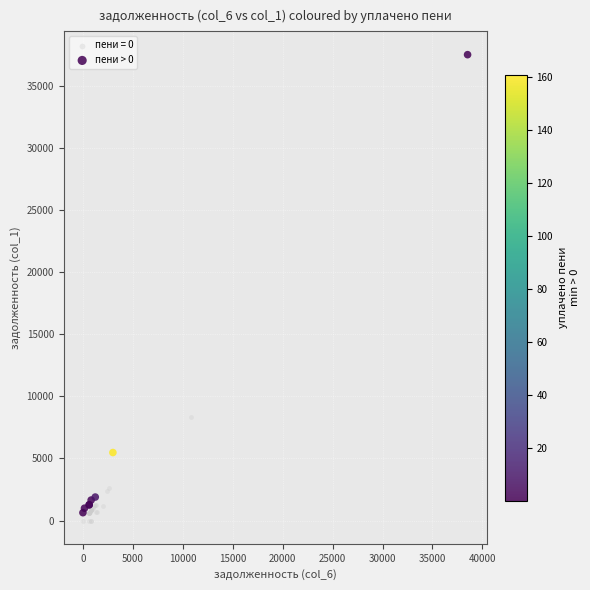

Which series contains the highest Y value?

пени > 0